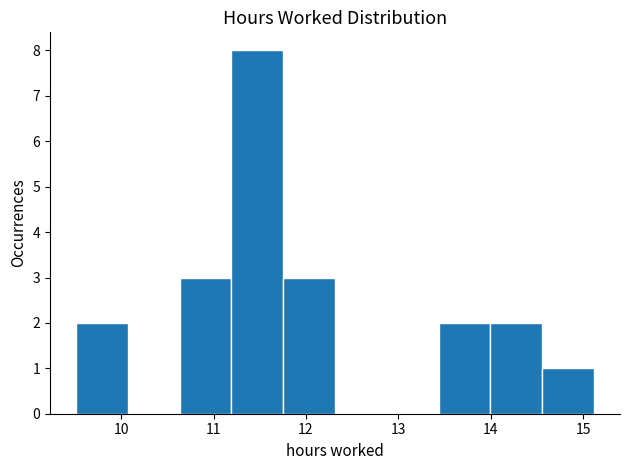

Over which range of the x-axis is the bar tallest?

11.2 to 11.8